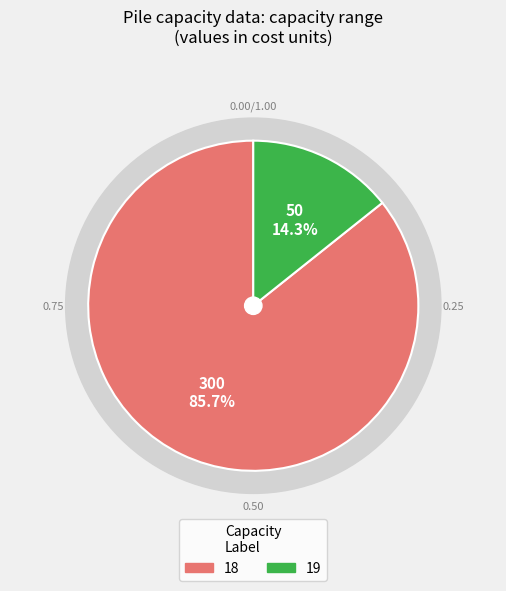

Is 19 the majority of the pie?

No